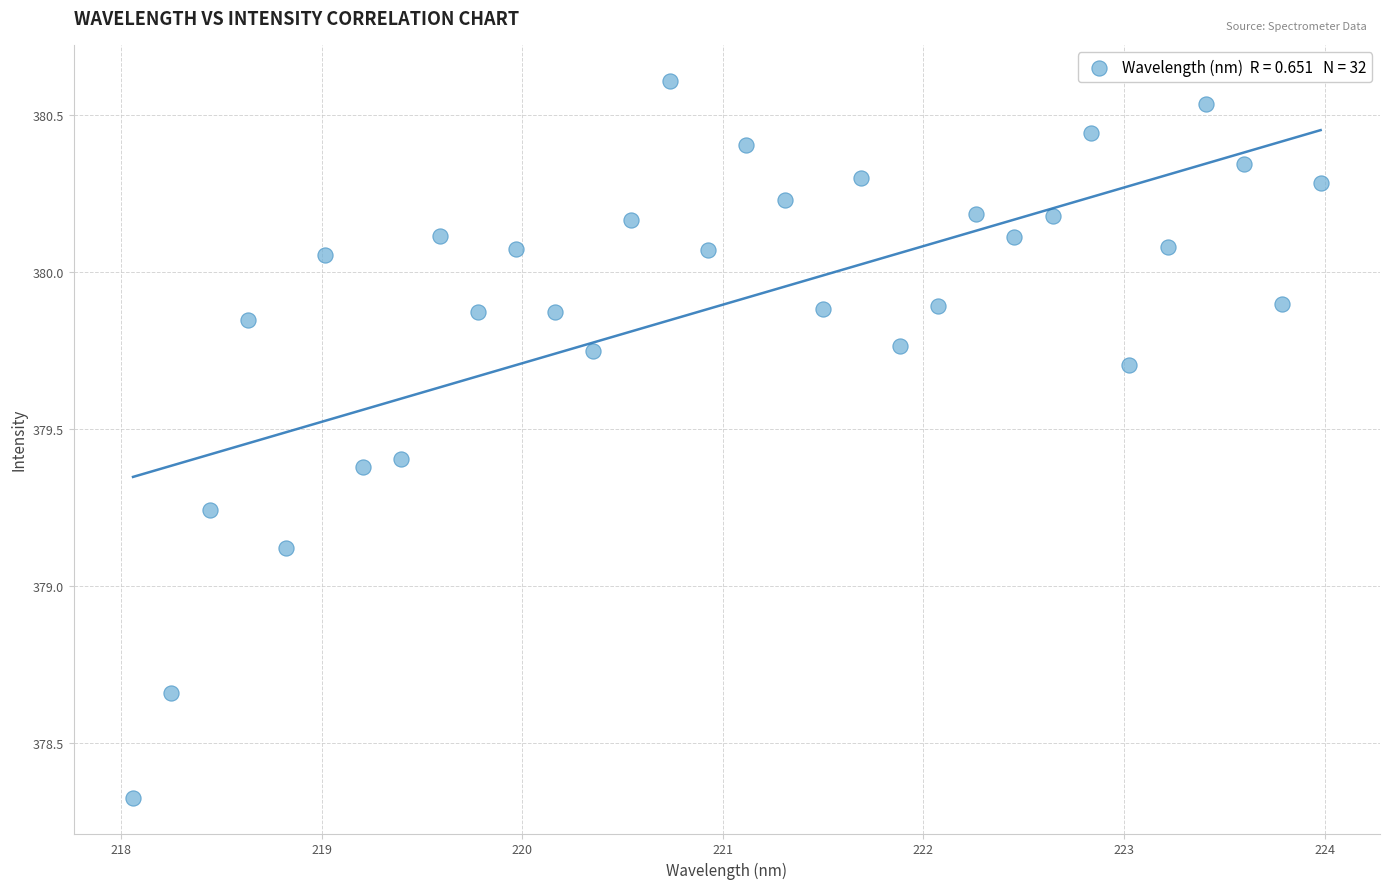

What Y value in the scatter plot is closest to 379?

379.1